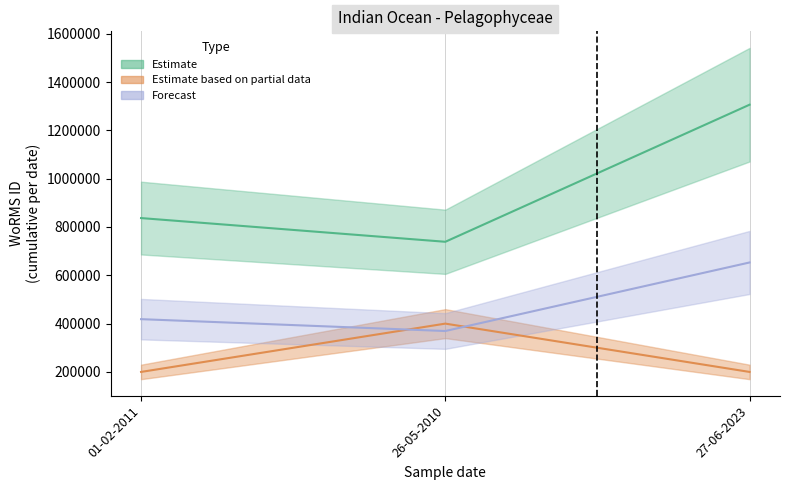

Is it true that the value at 01-02-2011 is 1268240?

False